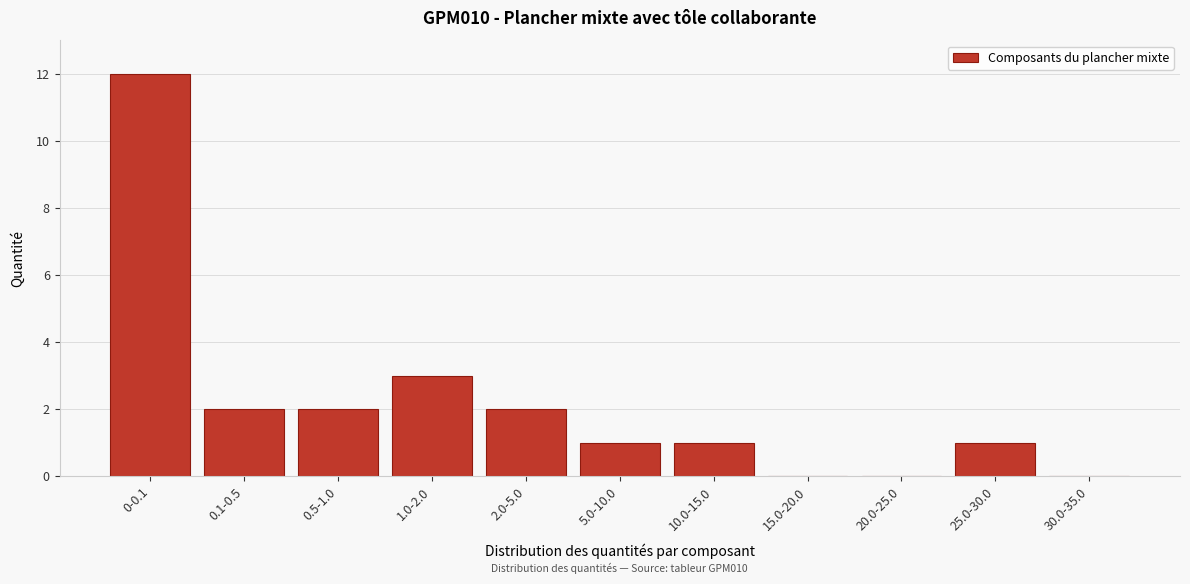

Reading left to right, transcribe all the data shown in this chart.

0-0.1=12	0.1-0.5=2	0.5-1.0=2	1.0-2.0=3	2.0-5.0=2	5.0-10.0=1	10.0-15.0=1	15.0-20.0=0	20.0-25.0=0	25.0-30.0=1	30.0-35.0=0